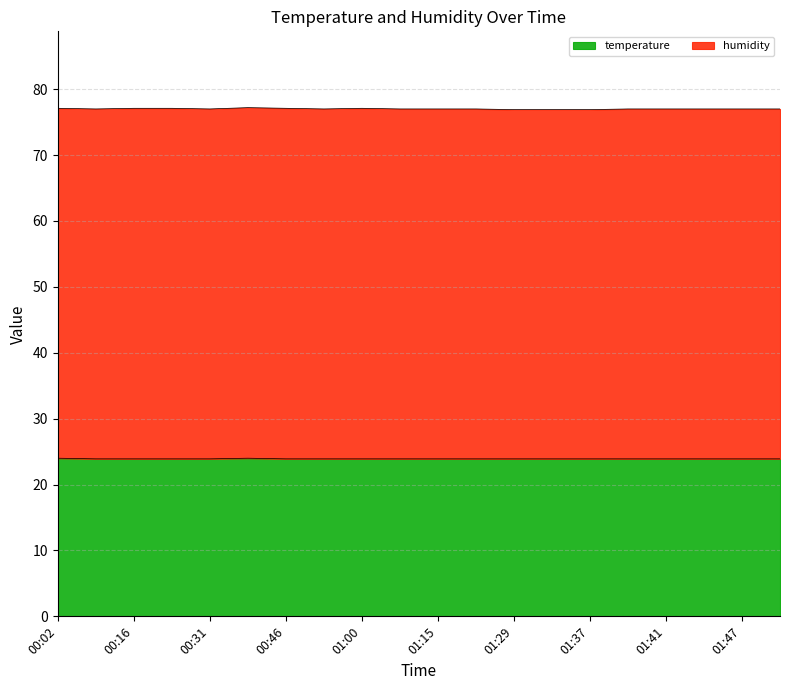

What is the minimum value shown in the chart?

23.9